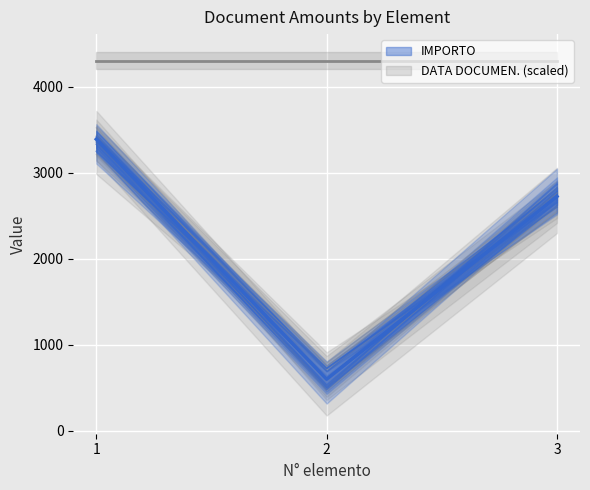

Between 2 and 1, which is larger?

1